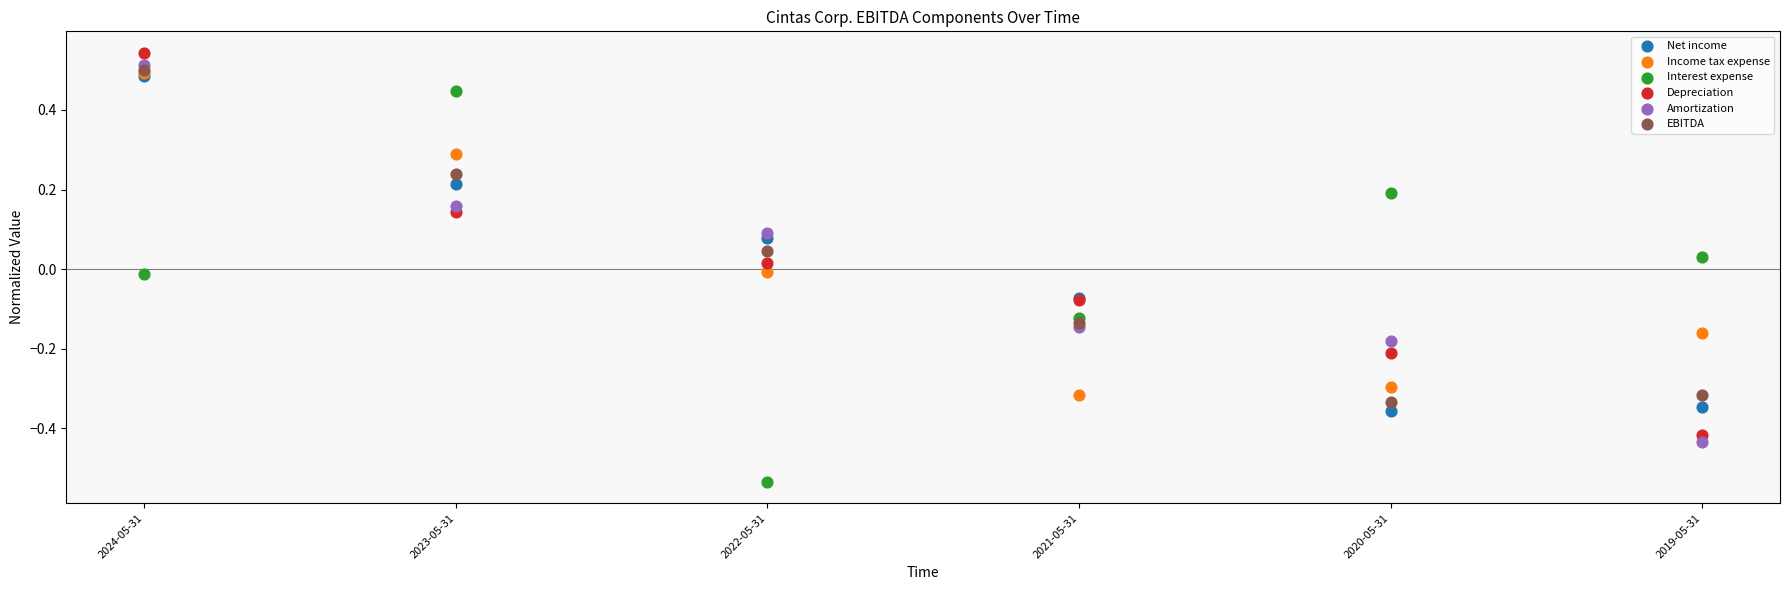

Which series has the largest Y range (max minus min)?

Interest expense